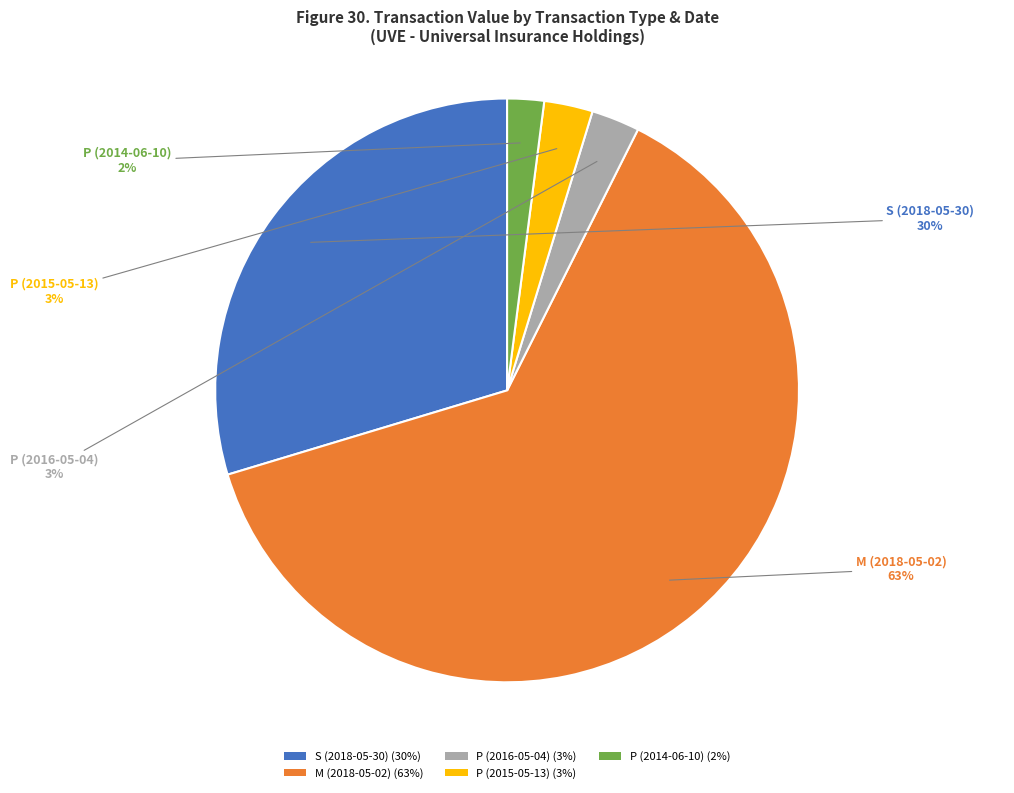

Combined, do P (2016-05-04) and S (2018-05-30) account for over 50%?

No